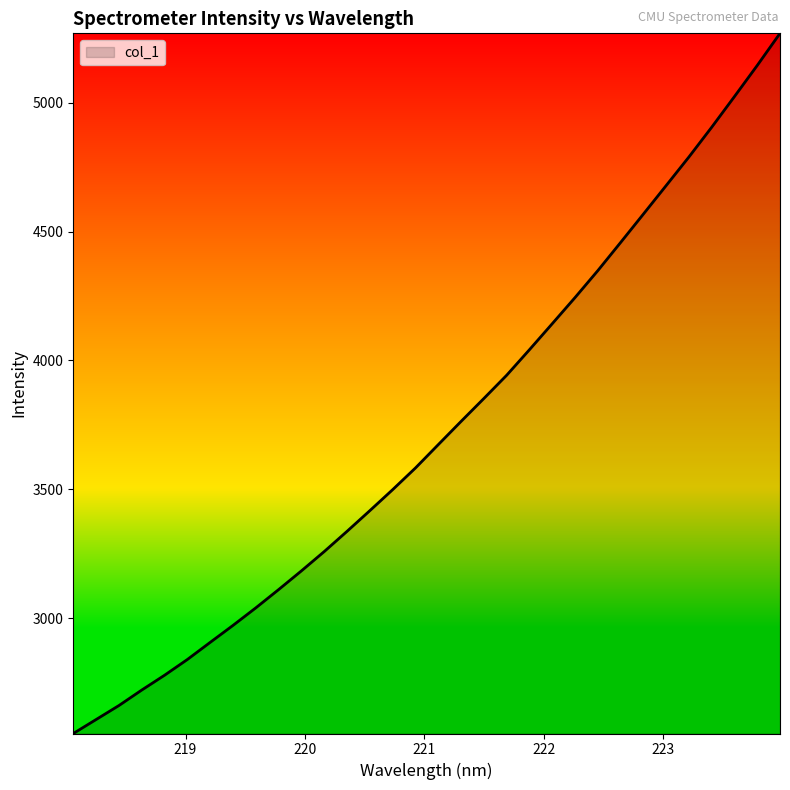

What is the smallest value displayed?

2553.1